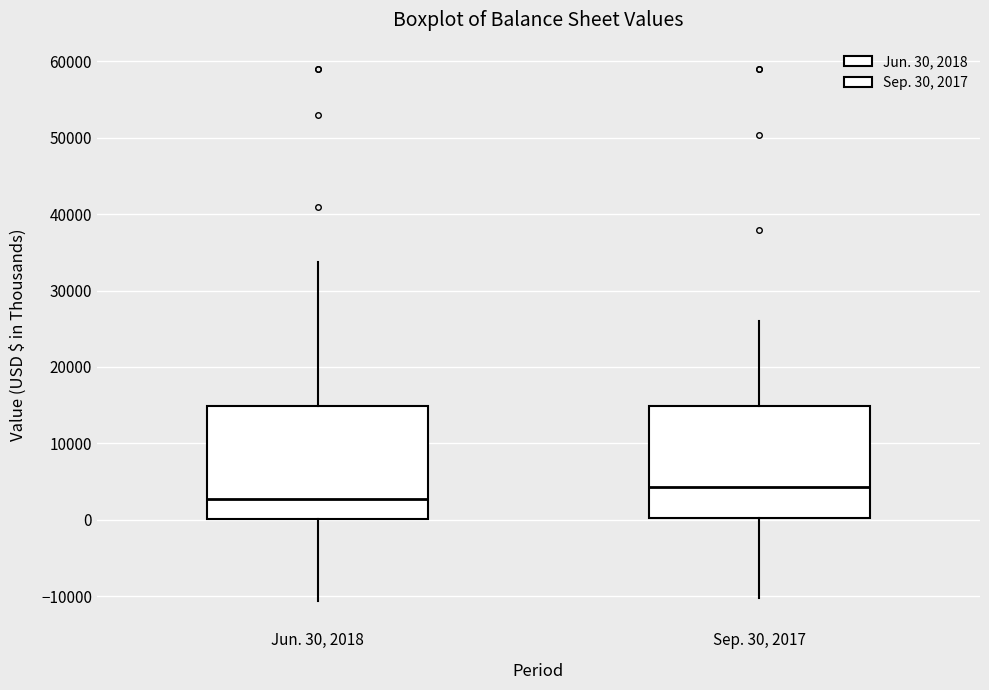

Where is the upper edge of the box for Sep. 30, 2017 on the y-axis? The values are not printed on the chart, so give them approximately, as read against the axis.

15000